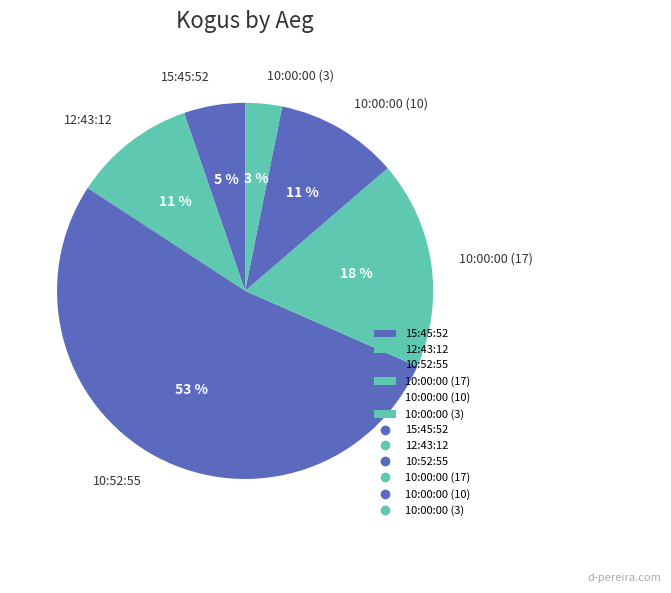

Count the number of slices in the pie.

6